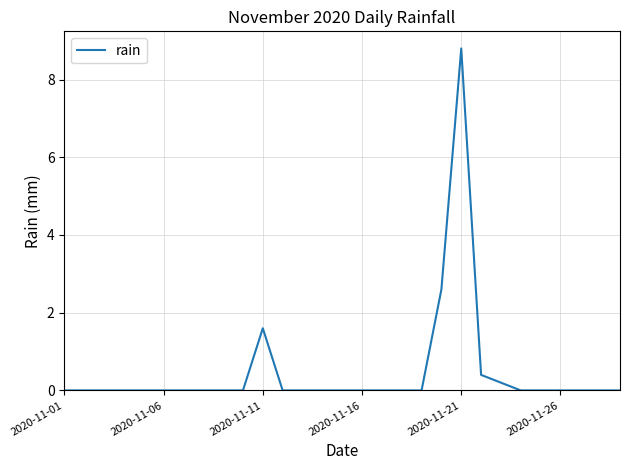

What is the maximum value shown in the chart?

8.8